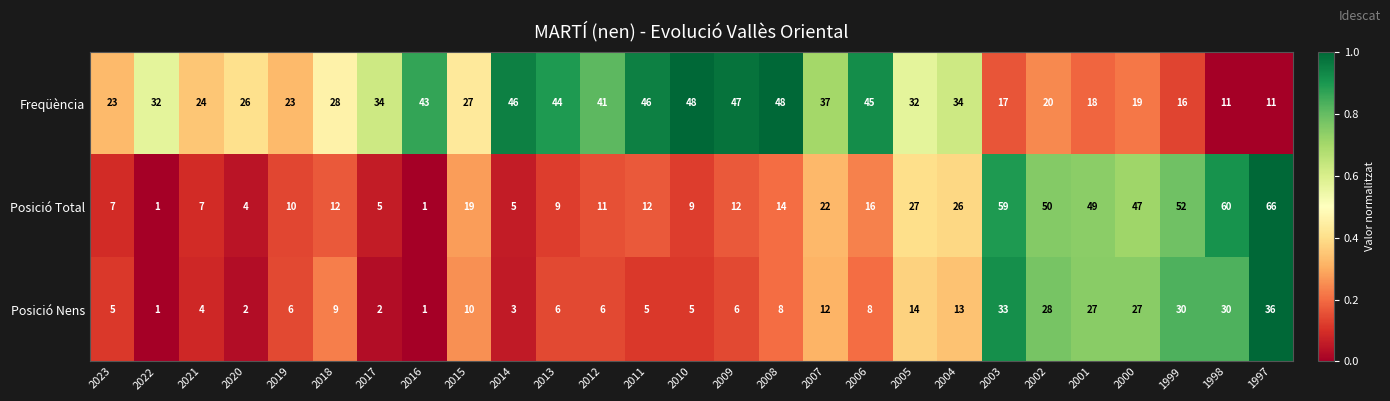

At 2001, list the series in order from smallest to largest.

Freqüència, Posició Nens, Posició Total